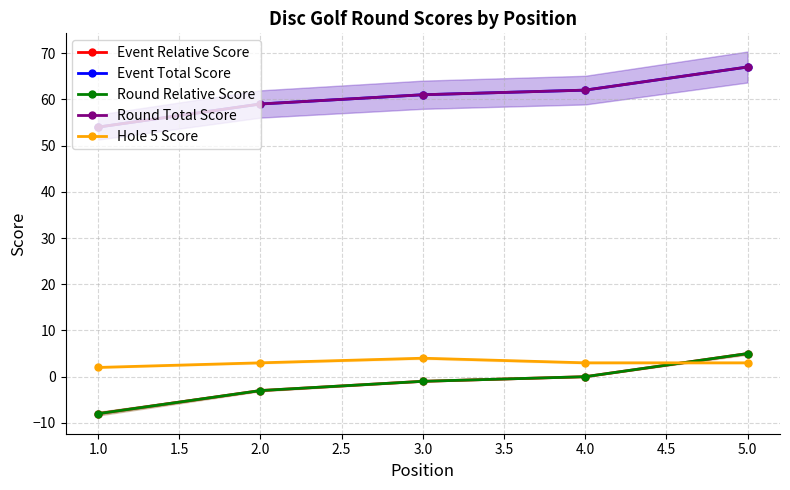

What is the difference between the second highest and minimum values in the Hole 5 Score series?

1